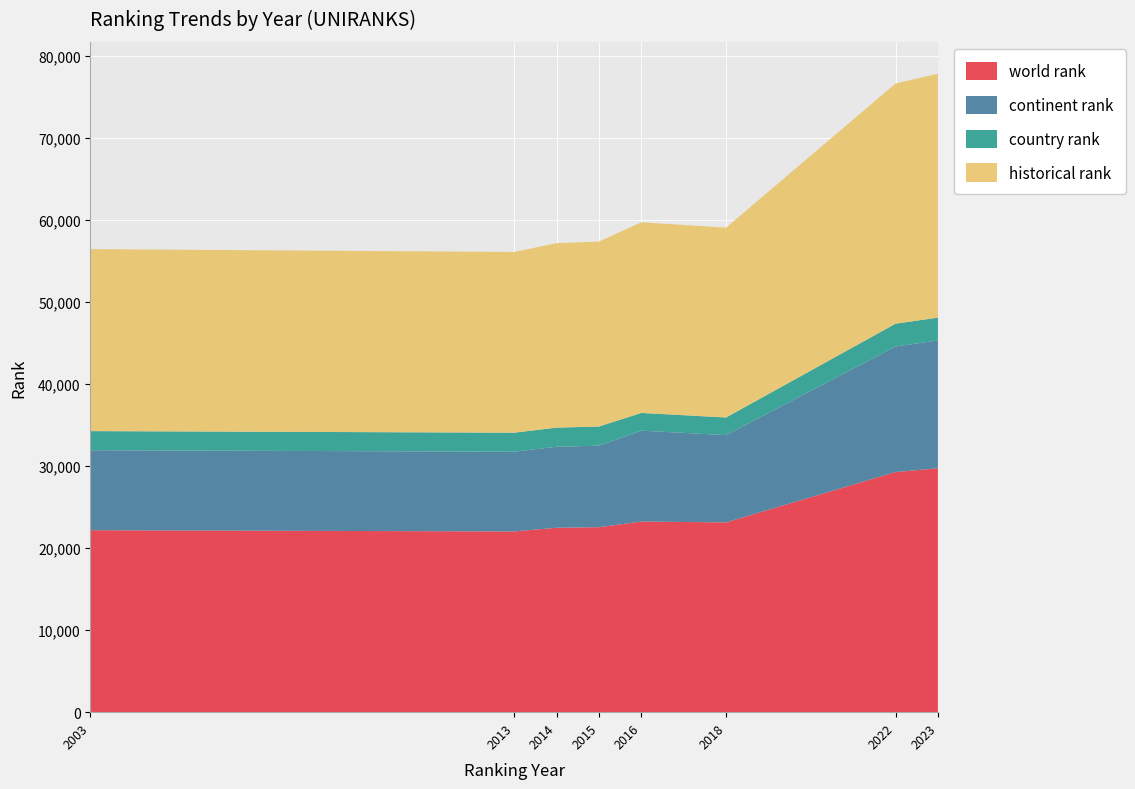

Reading right to left, extract all data points from this chart.

world rank: 29722.0	29265.0	23127.0	23230.5	22543.0	22476.0	22021.5	22177.0
continent rank: 15569.0	15303.0	10632.0	11079.0	9931.0	9868.0	9717.0	9748.0
country rank: 2789.0	2776.0	2154.0	2156.0	2339.0	2333.0	2321.0	2327.0
historical rank: 29722.0	29265.0	23127.0	23230.5	22543.0	22476.0	22021.5	22177.0